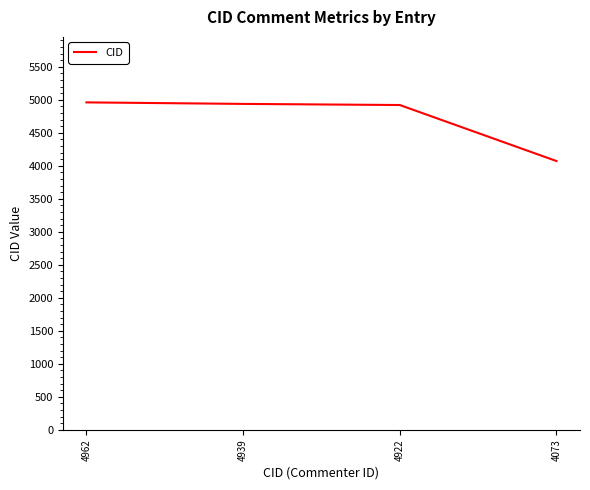

What is the sum of the values at 4939 and 4962?

9901